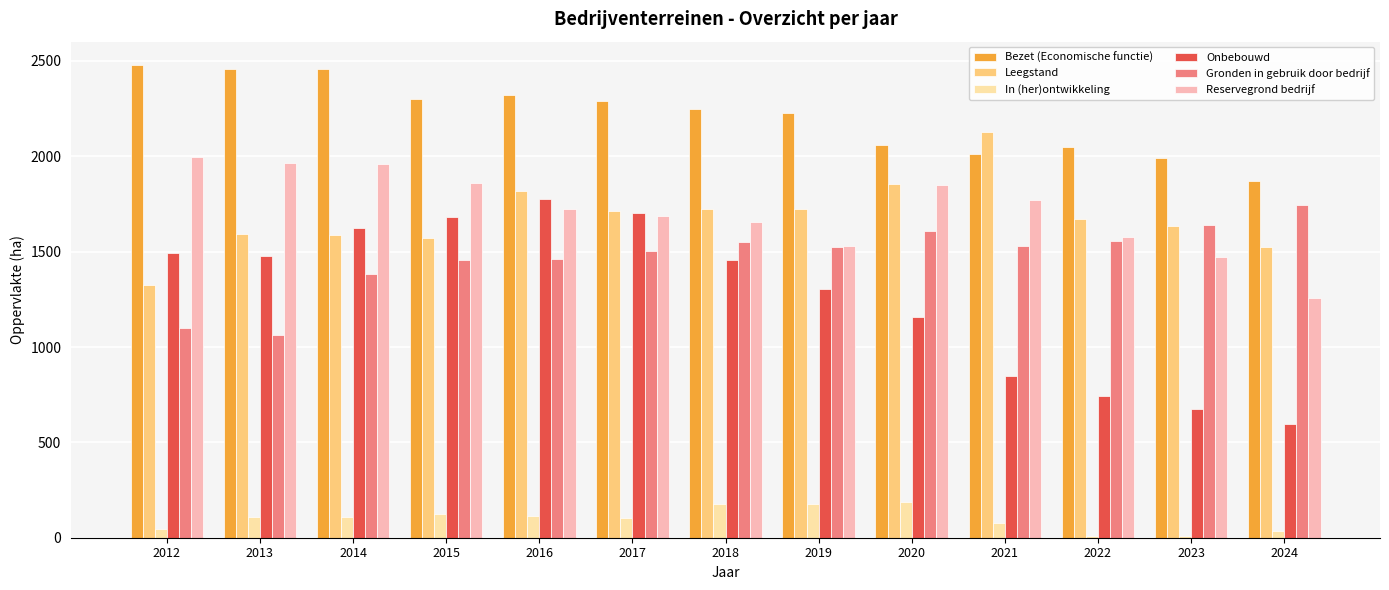

What is the difference between the second highest and second lowest values in the Bezet (Economische functie) series?

470.0